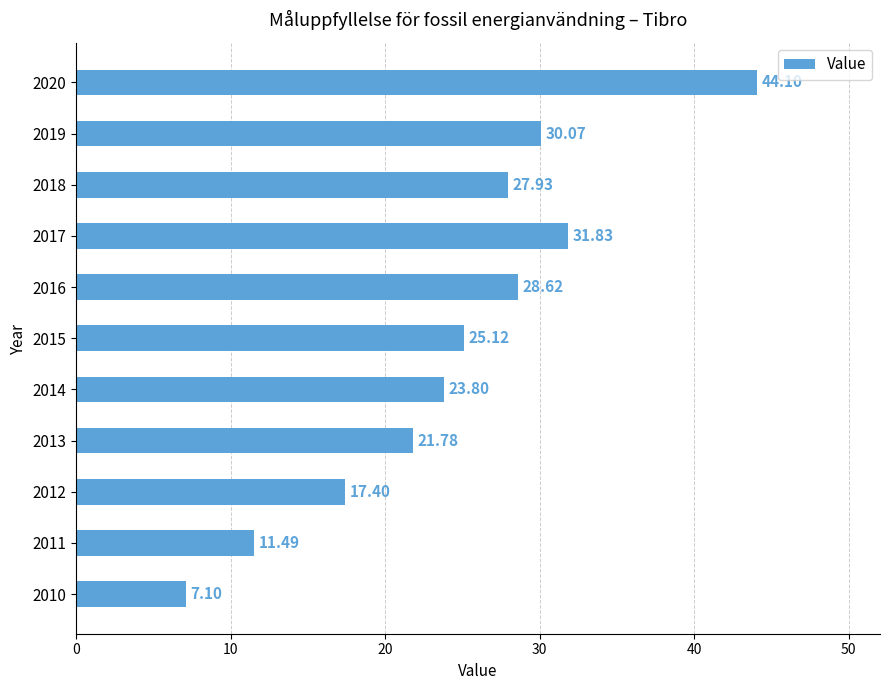

Which has a higher value, 2014 or 2018?

2018